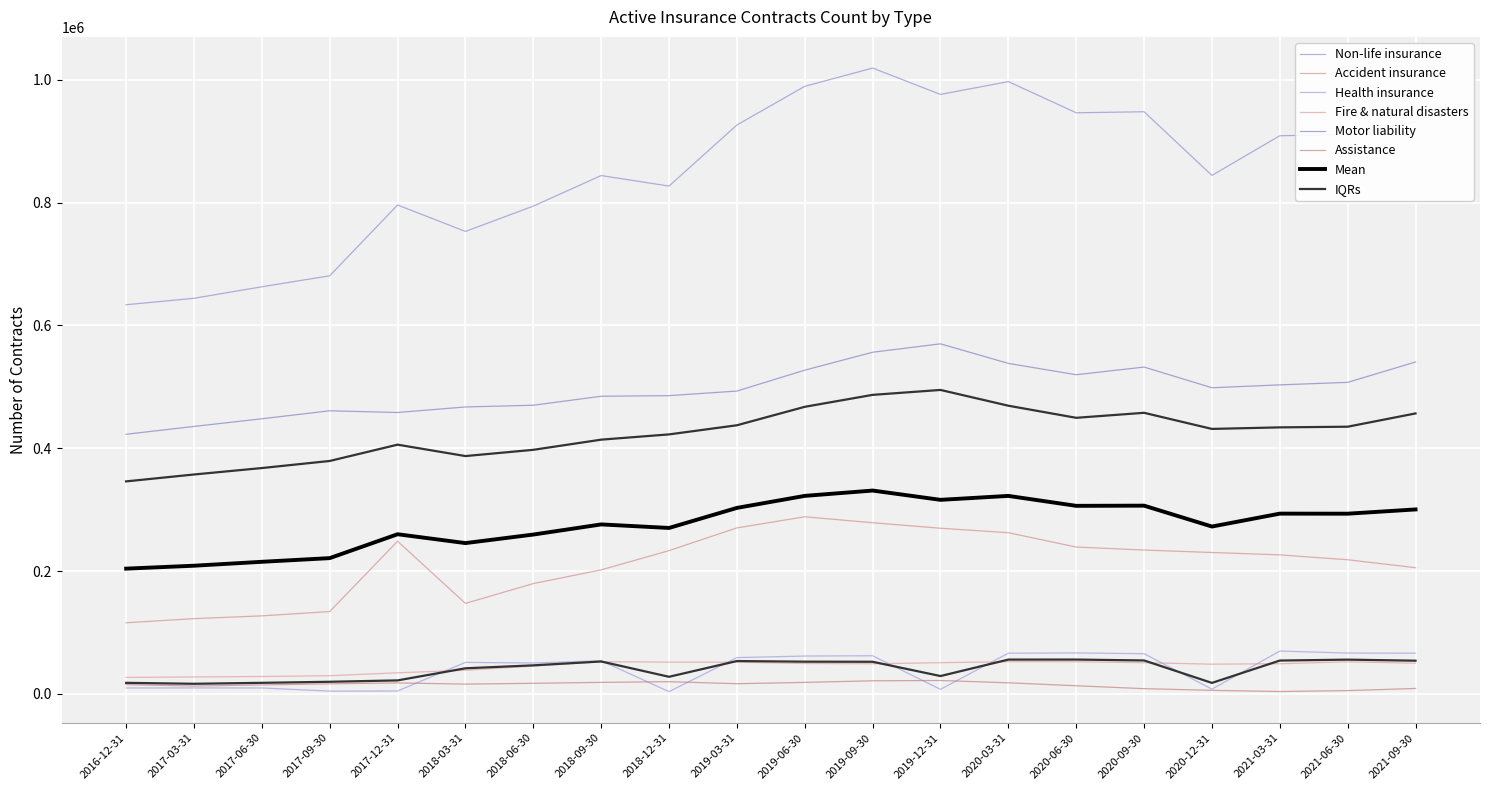

Which series changed the most between 2018-06-30 and 2019-06-30?

Non-life insurance